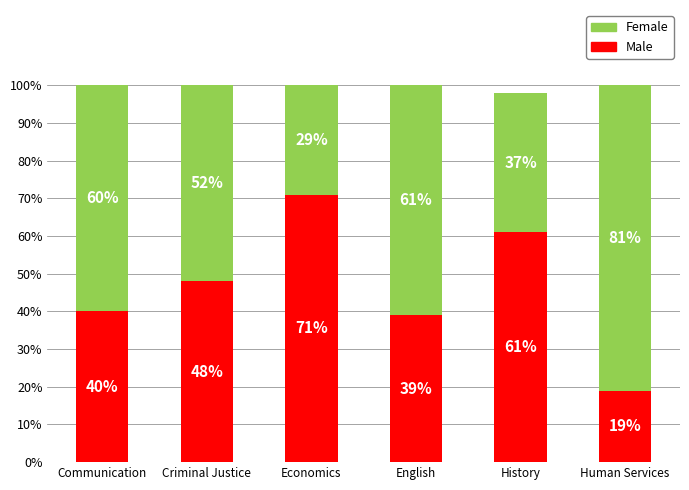

What is the total value across all series at Economics?

100